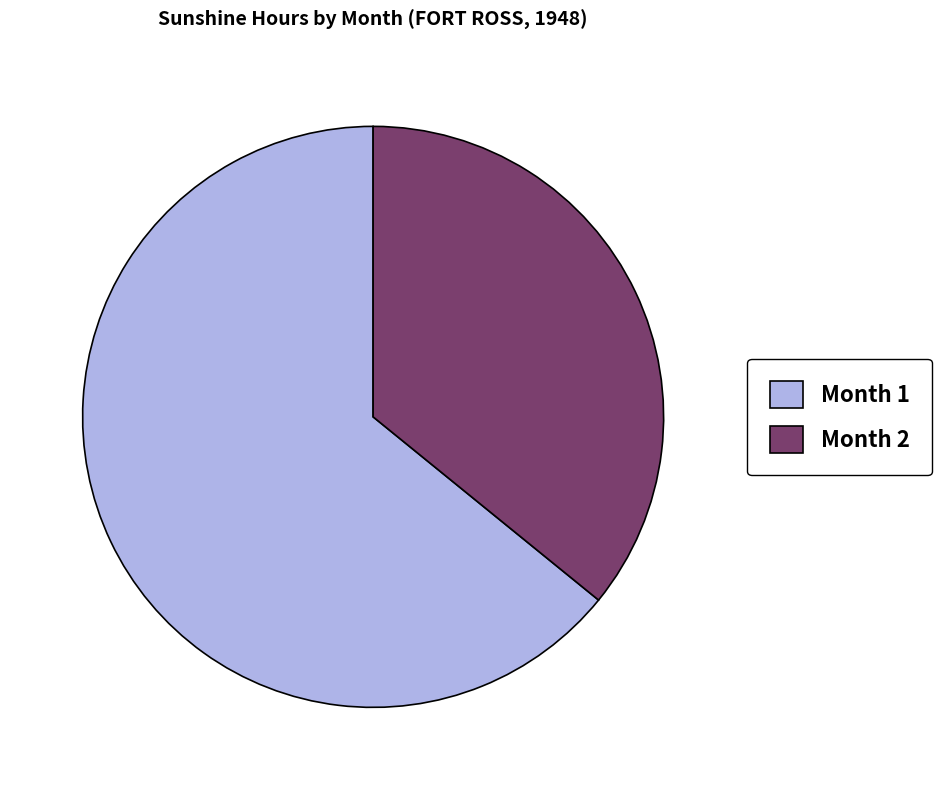

How many segments does this pie chart have?

2